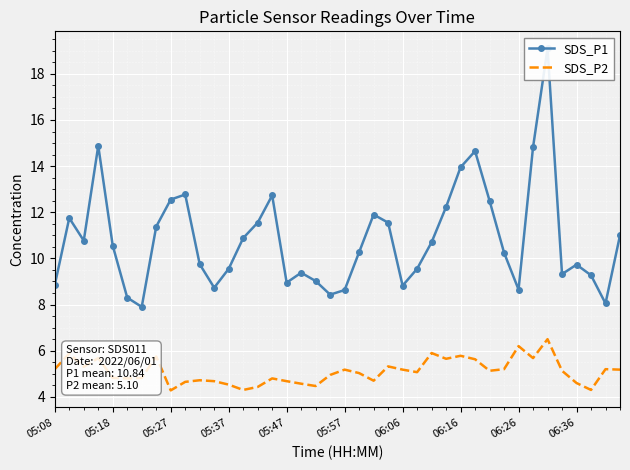

List the series in order of their peak value, highest first.

SDS_P1, SDS_P2